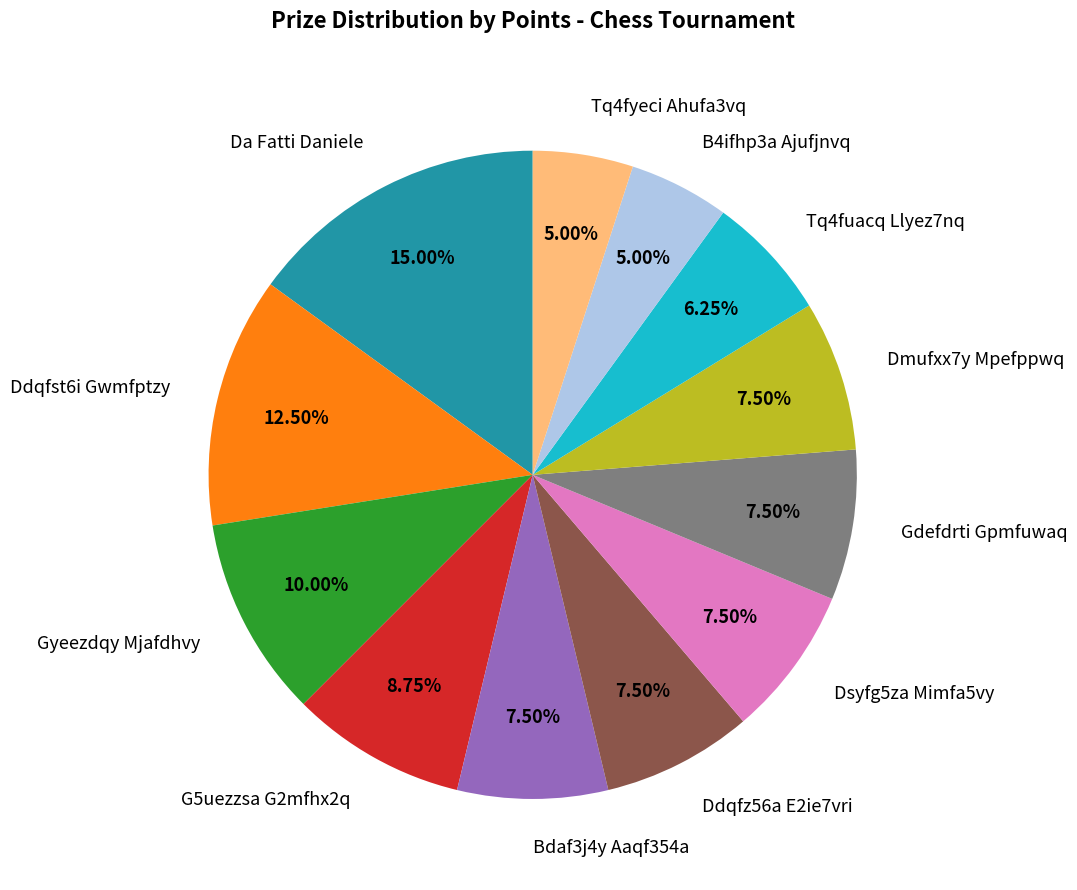

What portion of the pie excludes Gyeezdqy Mjafdhvy?

90.0%